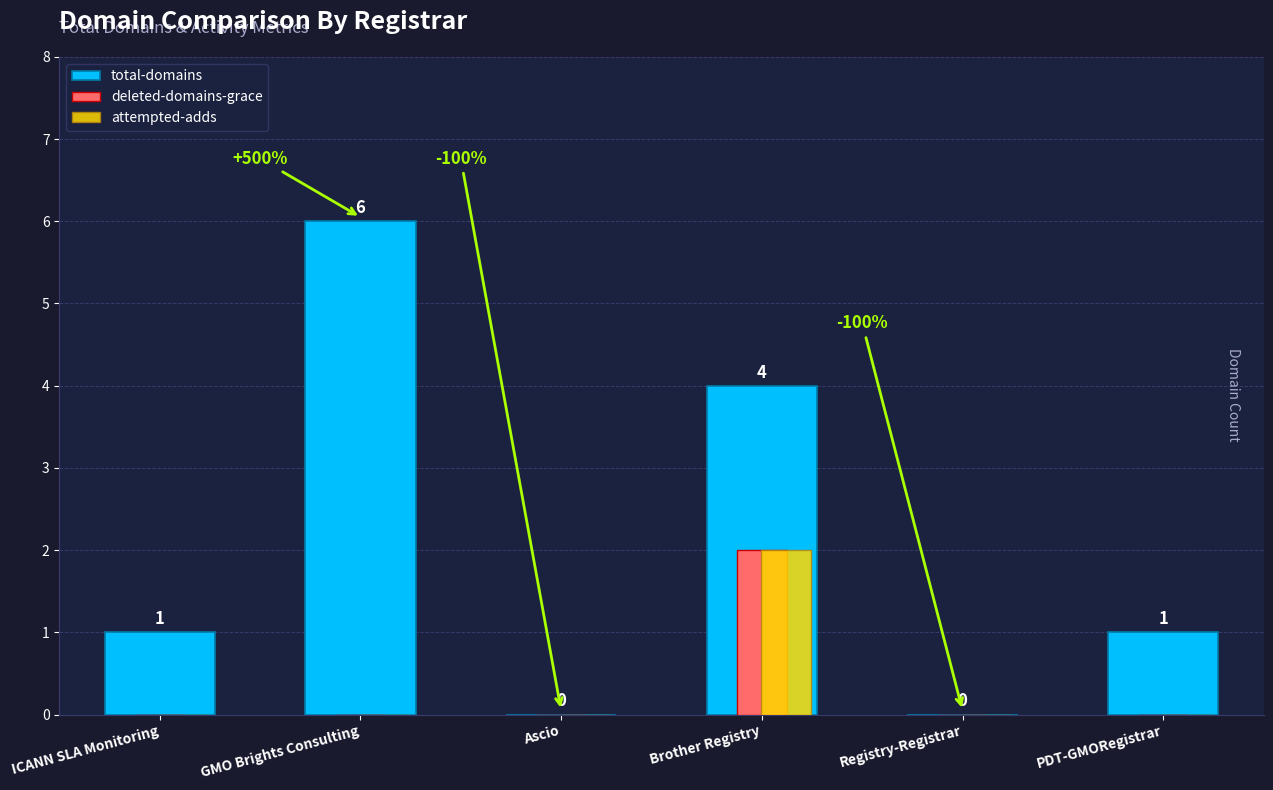

What value does the total-domains series have at Brother Registry?

4